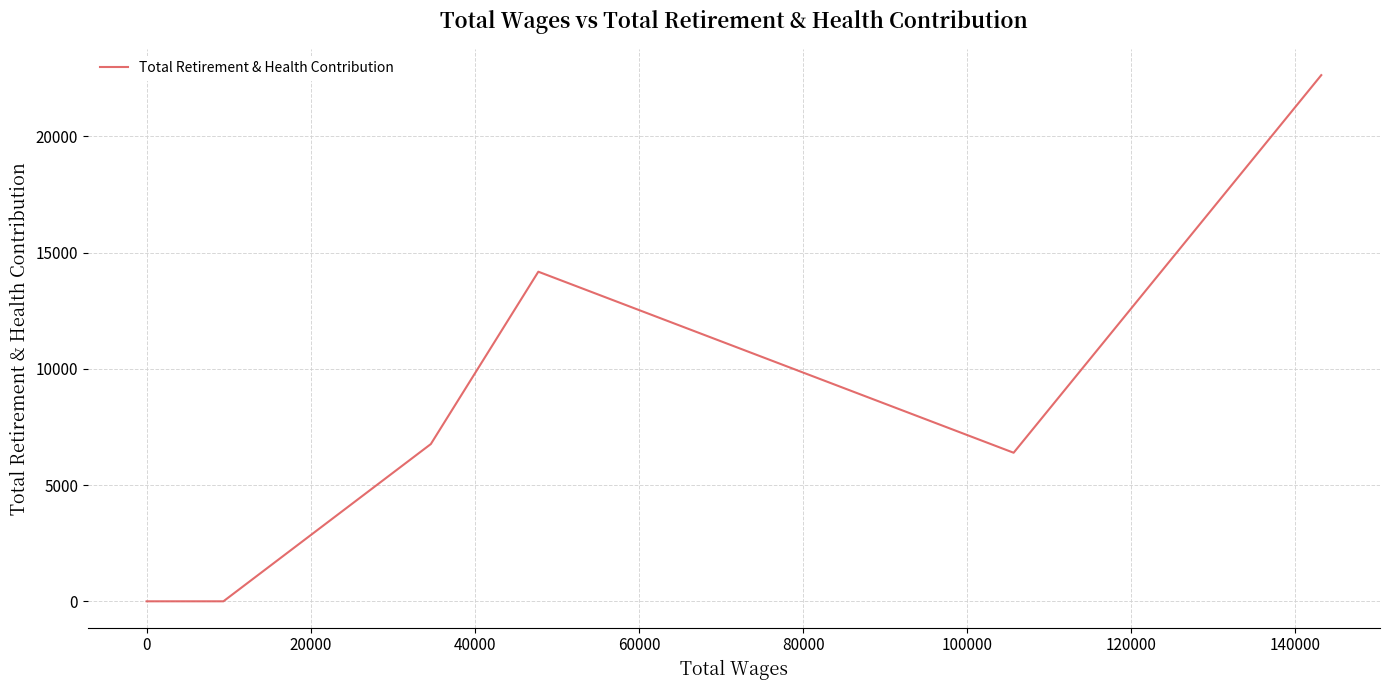

Which has a higher value, −20000 or 160000?

160000